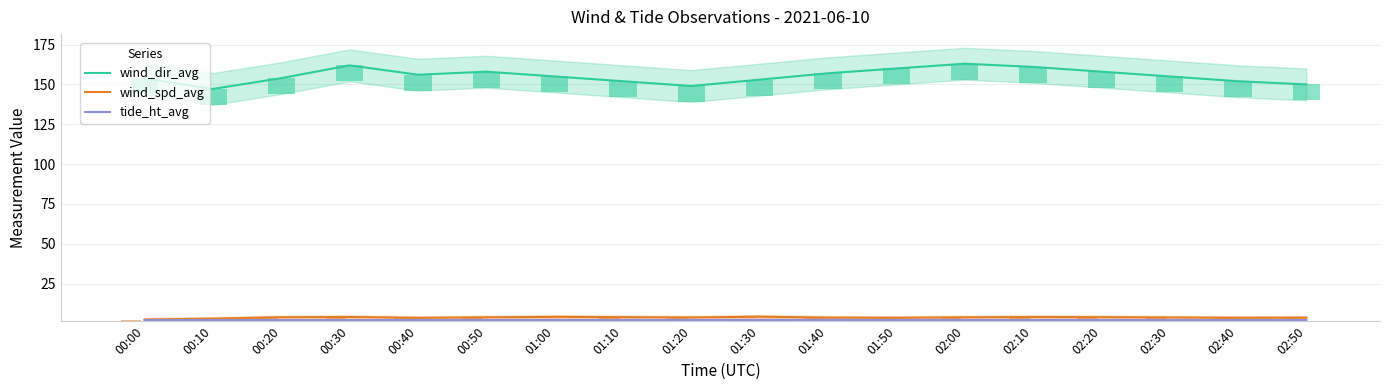

List the labels in order of wind_dir_avg value, smallest first.

00:10, 01:20, 02:50, 01:10, 02:40, 01:30, 00:00, 00:20, 01:00, 02:30, 00:40, 01:40, 00:50, 02:20, 01:50, 02:10, 00:30, 02:00